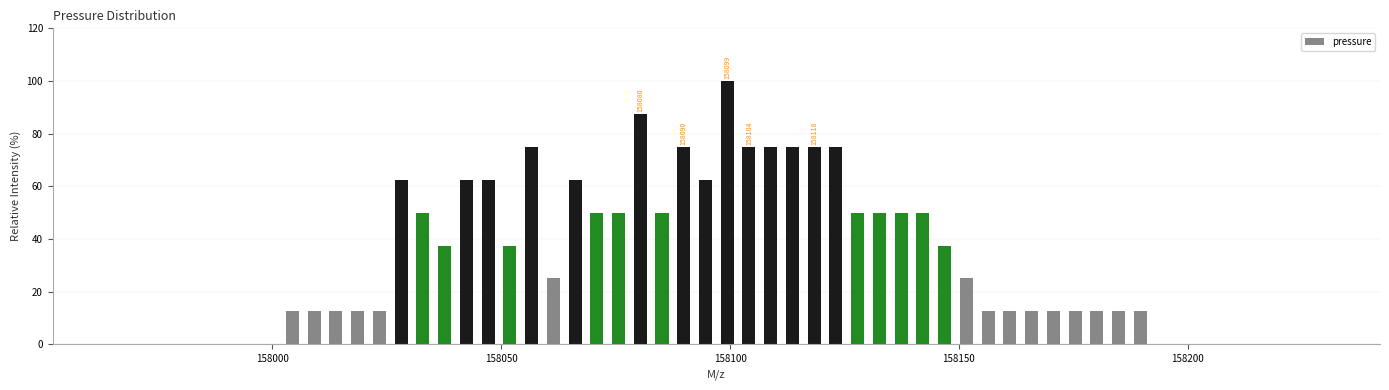

Read against the x-axis, roughly where is the centre of the tallest bar?

158100